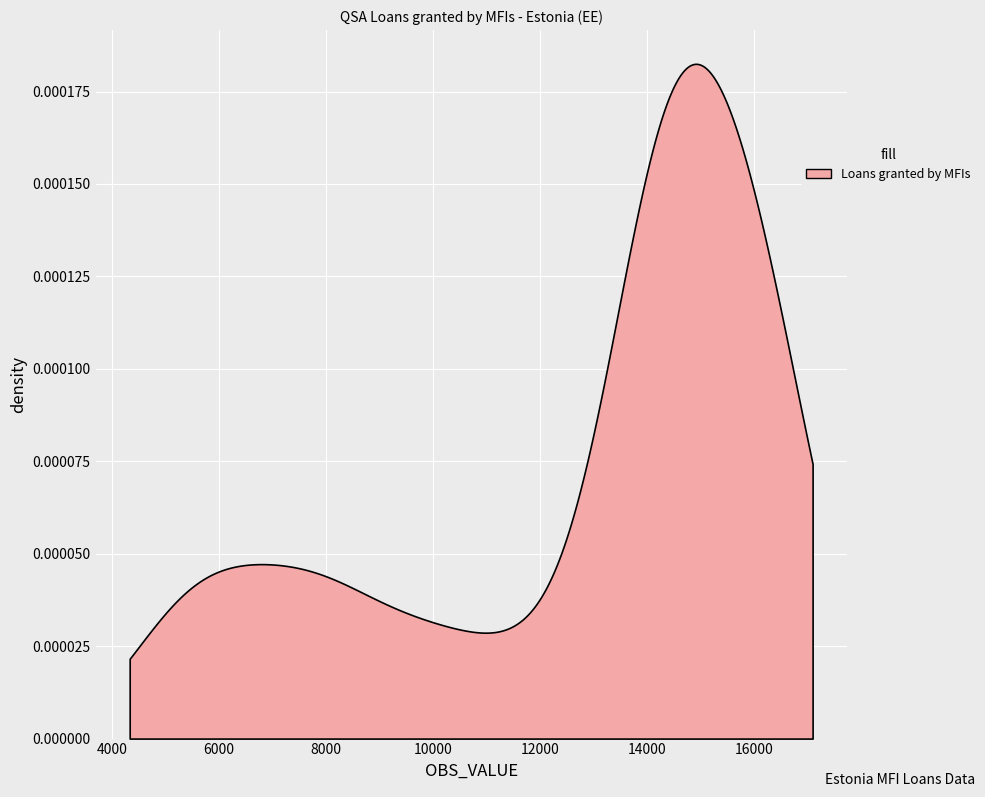

Count the number of data series in this chart.

1